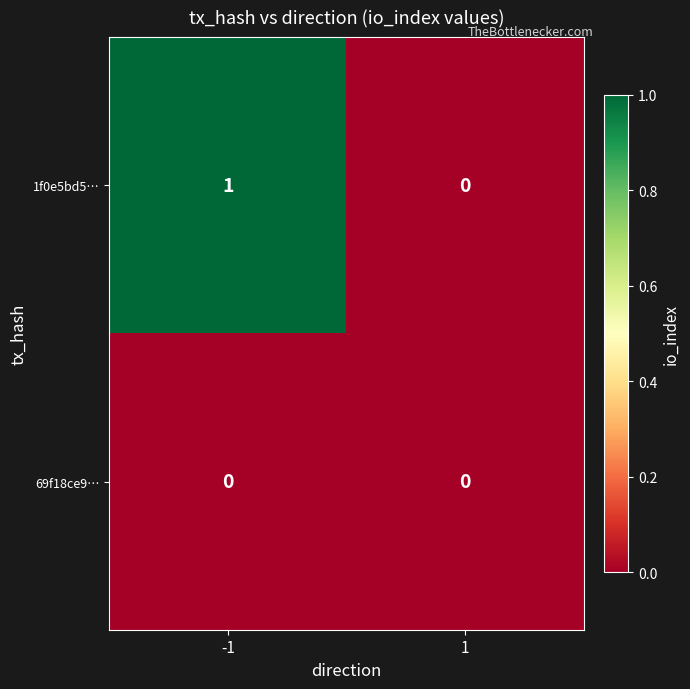

What is the greatest value displayed?

1